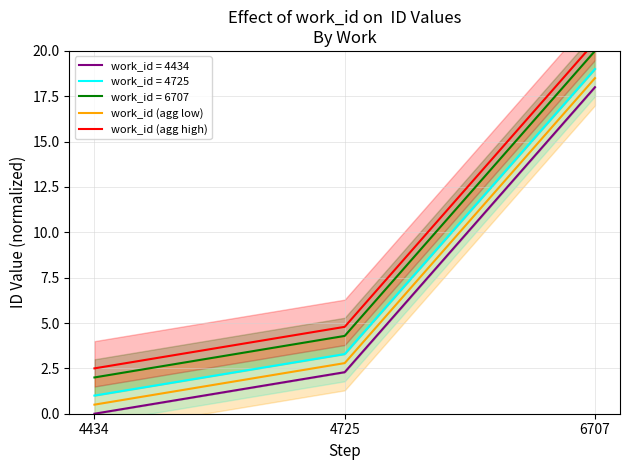

What is the value of the work_id (agg high) point at the 1st from the left?

2.5